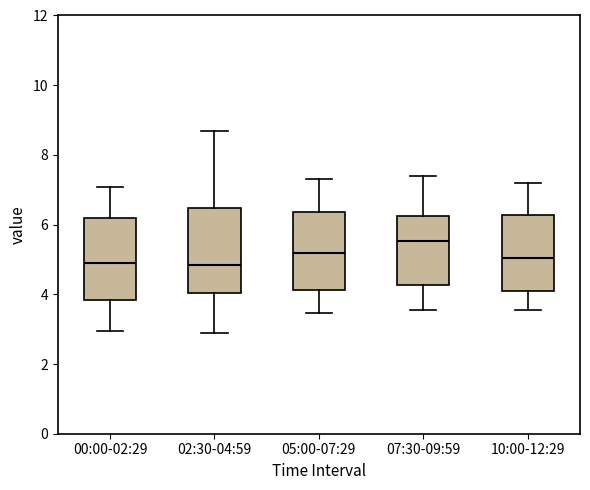

Reading left to right, transcribe this box plot: for each box, give where its median line is, the range the box spans, and where its two whiskers end, as read against the y-axis. The values are not printed on the chart, so give them approximately, as read against the axis.

00:00-02:29: median 5.0, box 3.8 to 6.2, whiskers 3.0 to 7.0
02:30-04:59: median 4.8, box 4.0 to 6.4, whiskers 3.0 to 8.8
05:00-07:29: median 5.2, box 4.2 to 6.4, whiskers 3.4 to 7.4
07:30-09:59: median 5.6, box 4.2 to 6.2, whiskers 3.6 to 7.4
10:00-12:29: median 5.0, box 4.0 to 6.2, whiskers 3.6 to 7.2